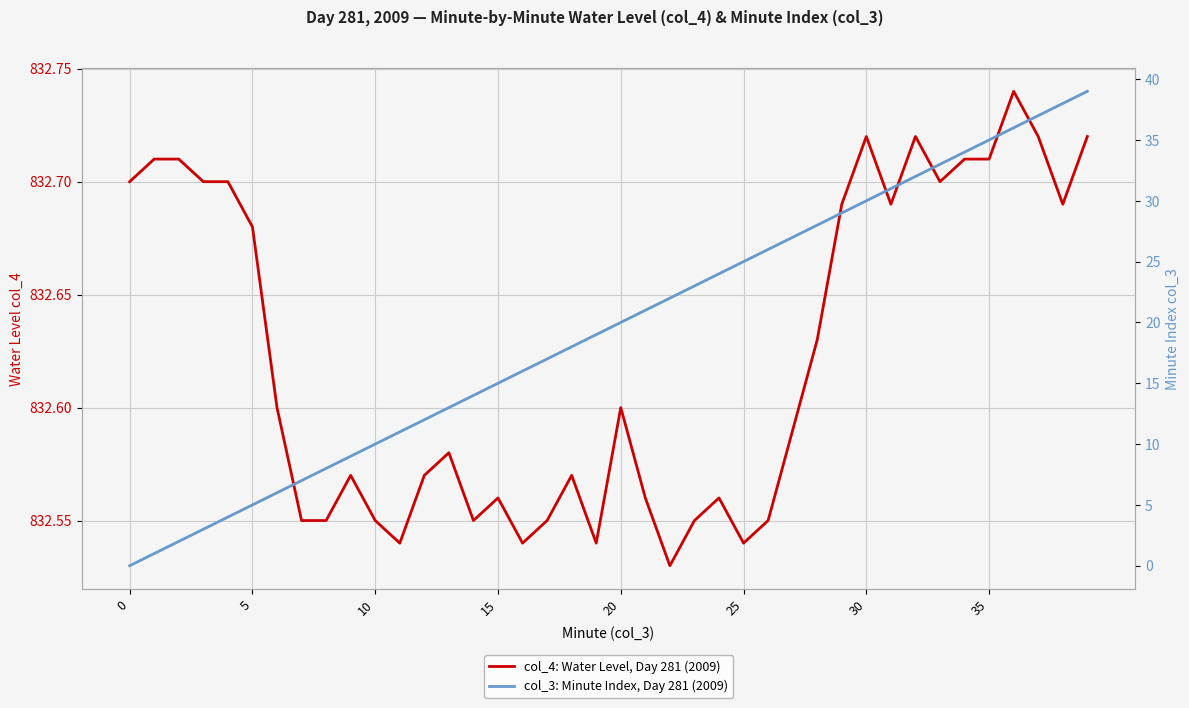

True or false: col_4: Water Level, Day 281 (2009) and col_3: Minute Index, Day 281 (2009) cross at least once.

False